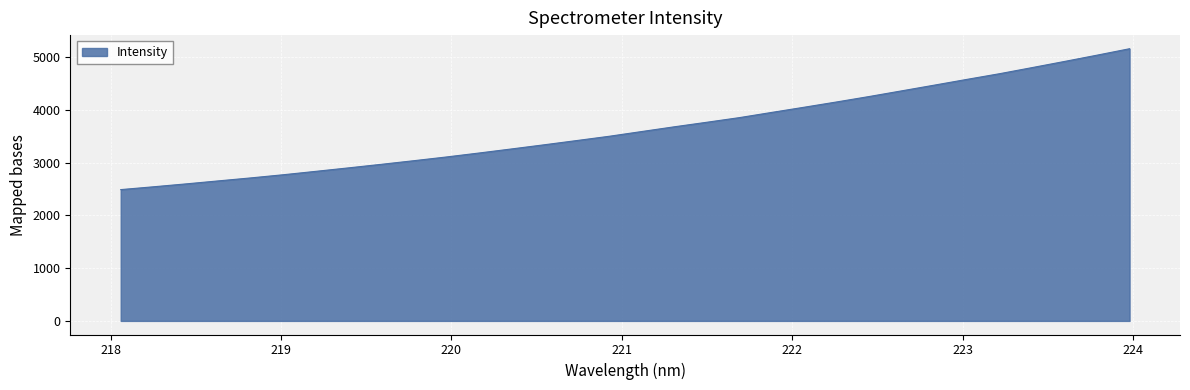

What is the smallest value displayed?

2487.0